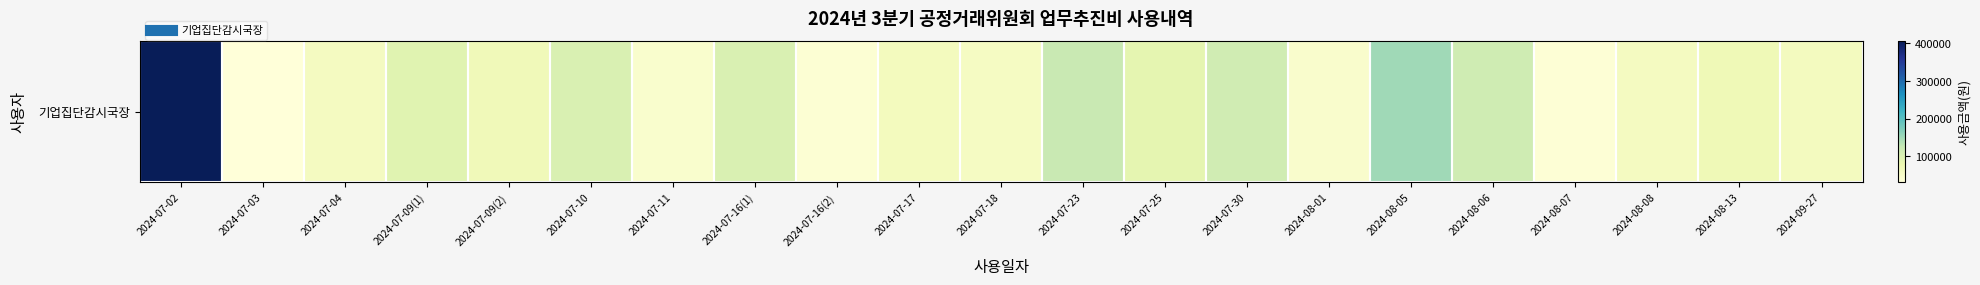

The chart shows a value of 80230 at 2024-09-27. True or false?

False